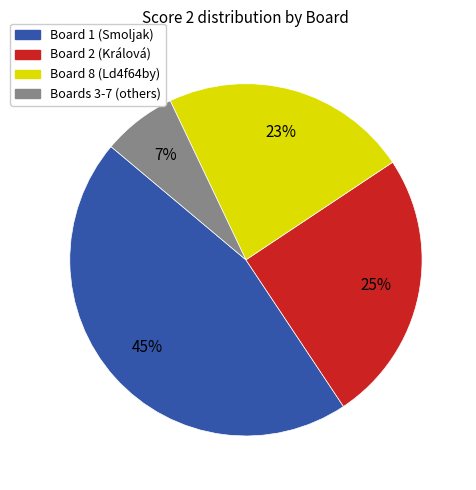

Is there any slice that represents more than half of the pie?

No